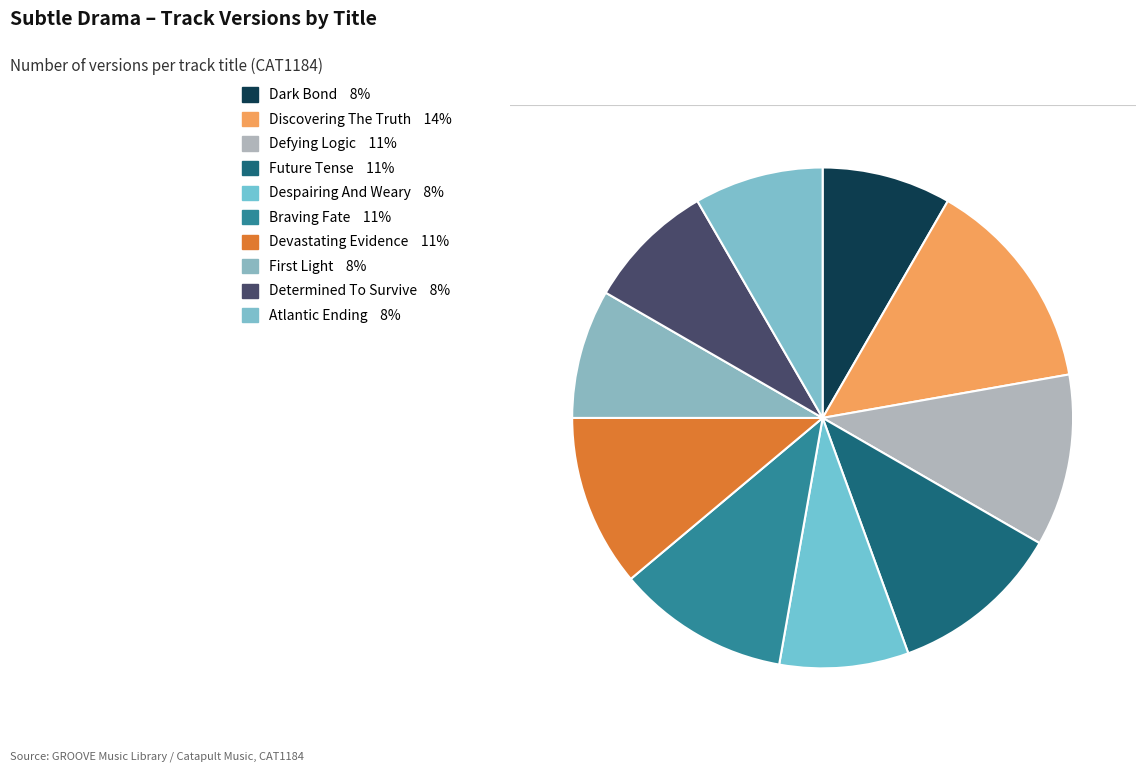

Count the number of slices in the pie.

10